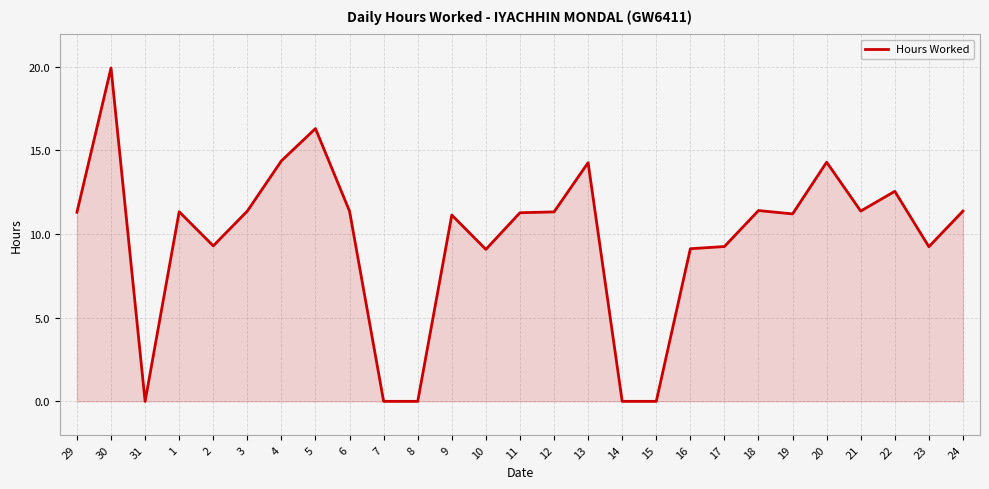

The value at 23 is 9.2. True or false?

True